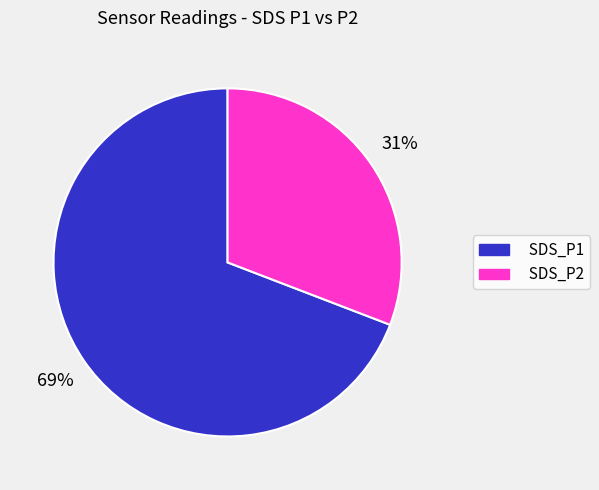

Which has a higher value, SDS_P2 or SDS_P1?

SDS_P1